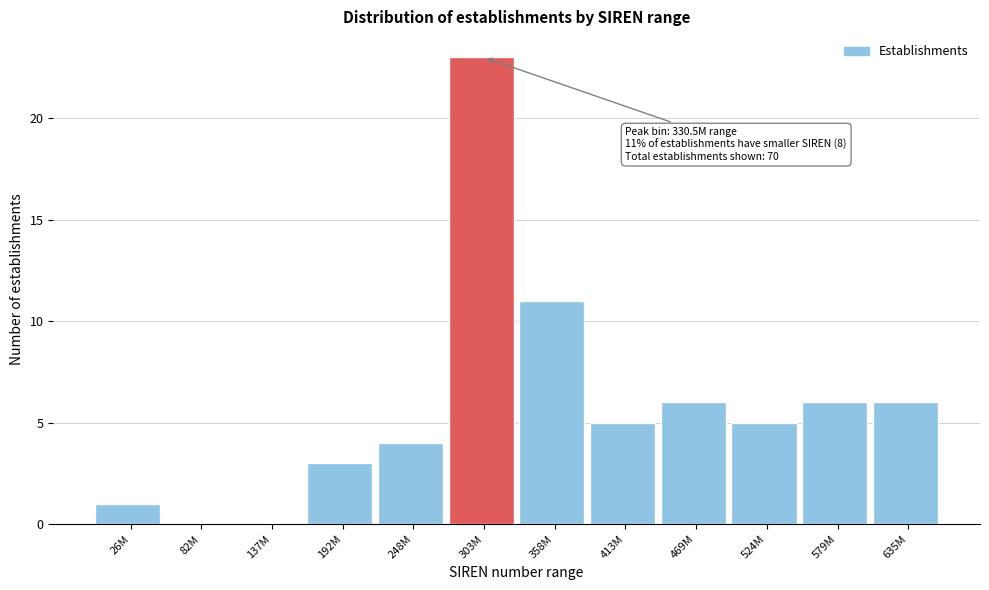

Reading right to left, transcribe all the data shown in this chart.

635M=6	579M=6	524M=5	469M=6	413M=5	358M=11	303M=23	248M=4	192M=3	137M=0	82M=0	26M=1